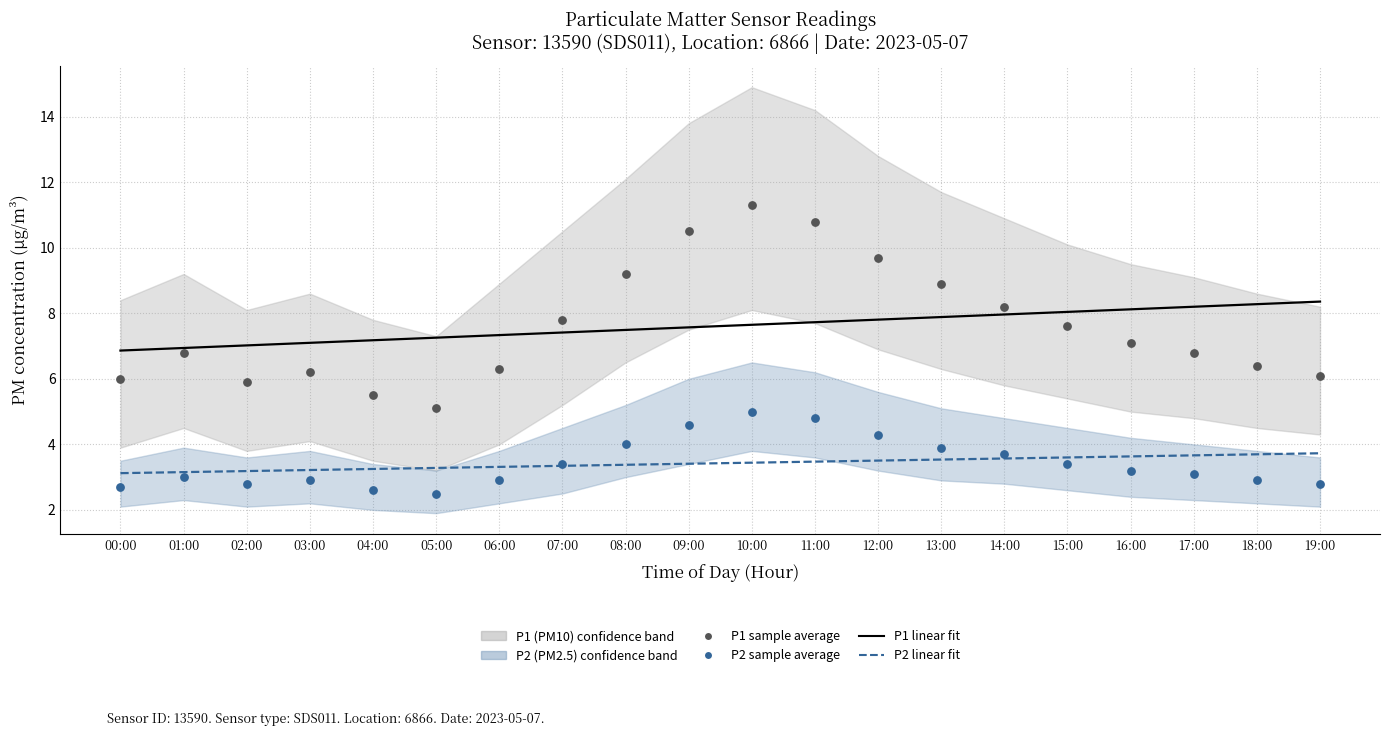

Which series reaches the minimum Y coordinate?

P2_lower